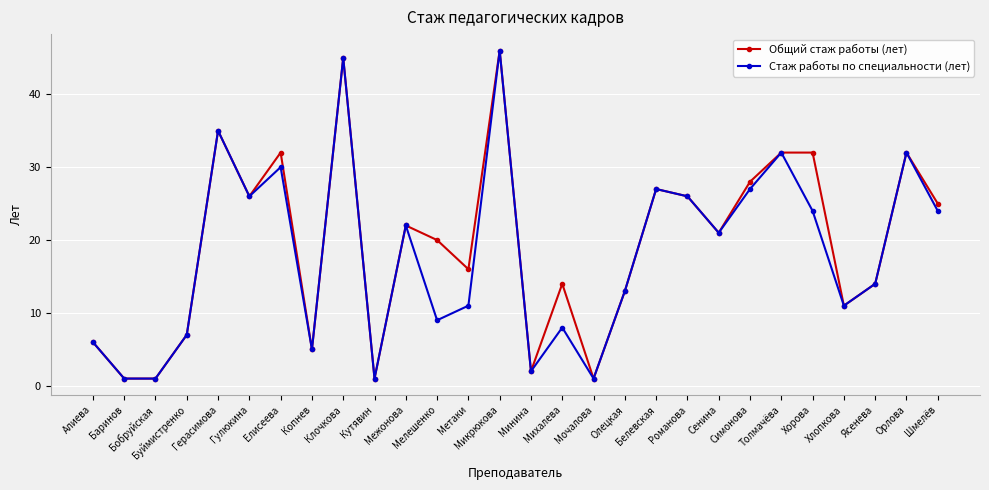

True or false: Общий стаж работы (лет) has more than 1 interior local peaks.

True